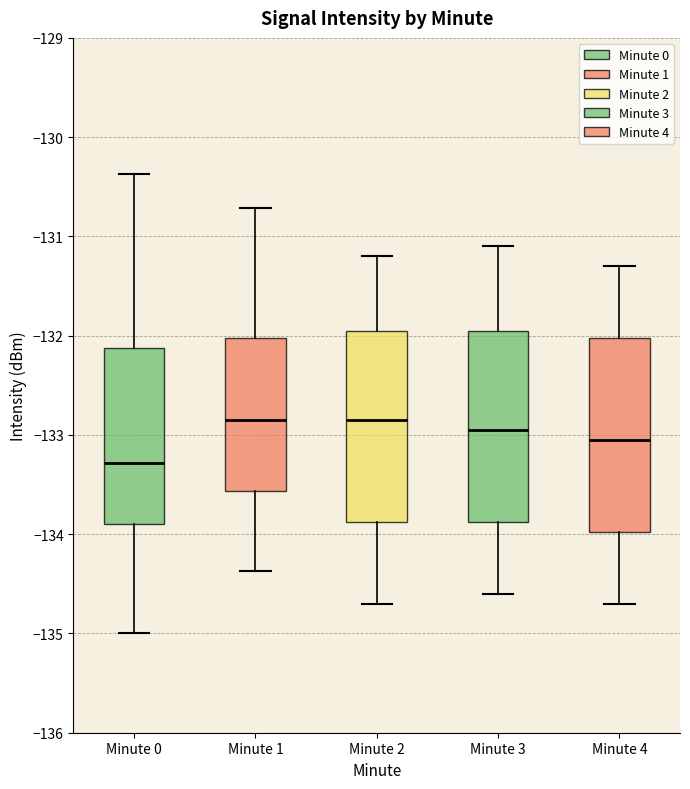

Where does the median line of the box for Minute 1 sit on the y-axis? The values are not printed on the chart, so give them approximately, as read against the axis.

-132.8